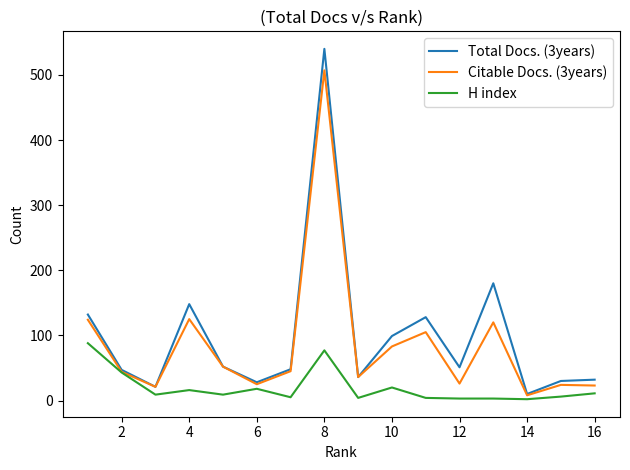

Which series has the widest spread of values?

Total Docs. (3years)